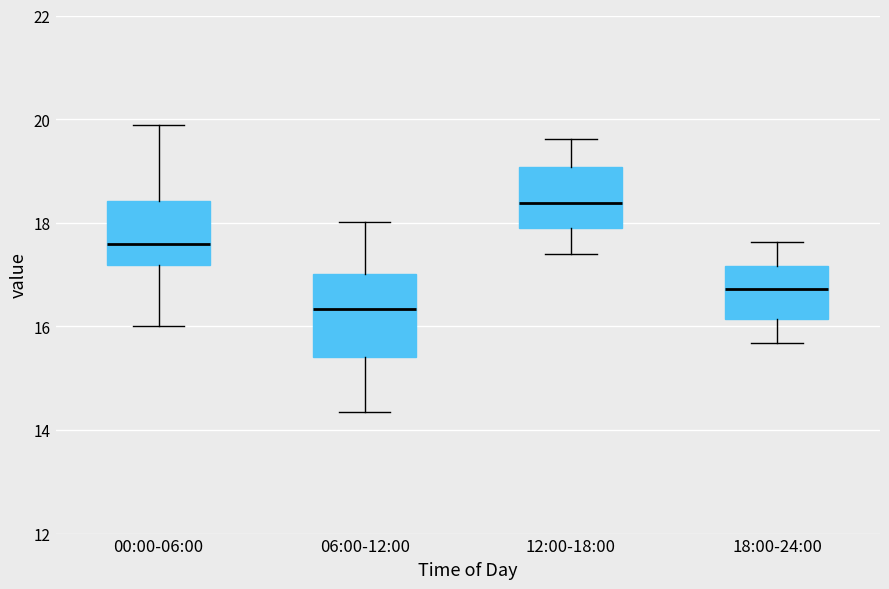

Where is the lower edge of the box for 06:00-12:00 on the y-axis? The values are not printed on the chart, so give them approximately, as read against the axis.

15.4